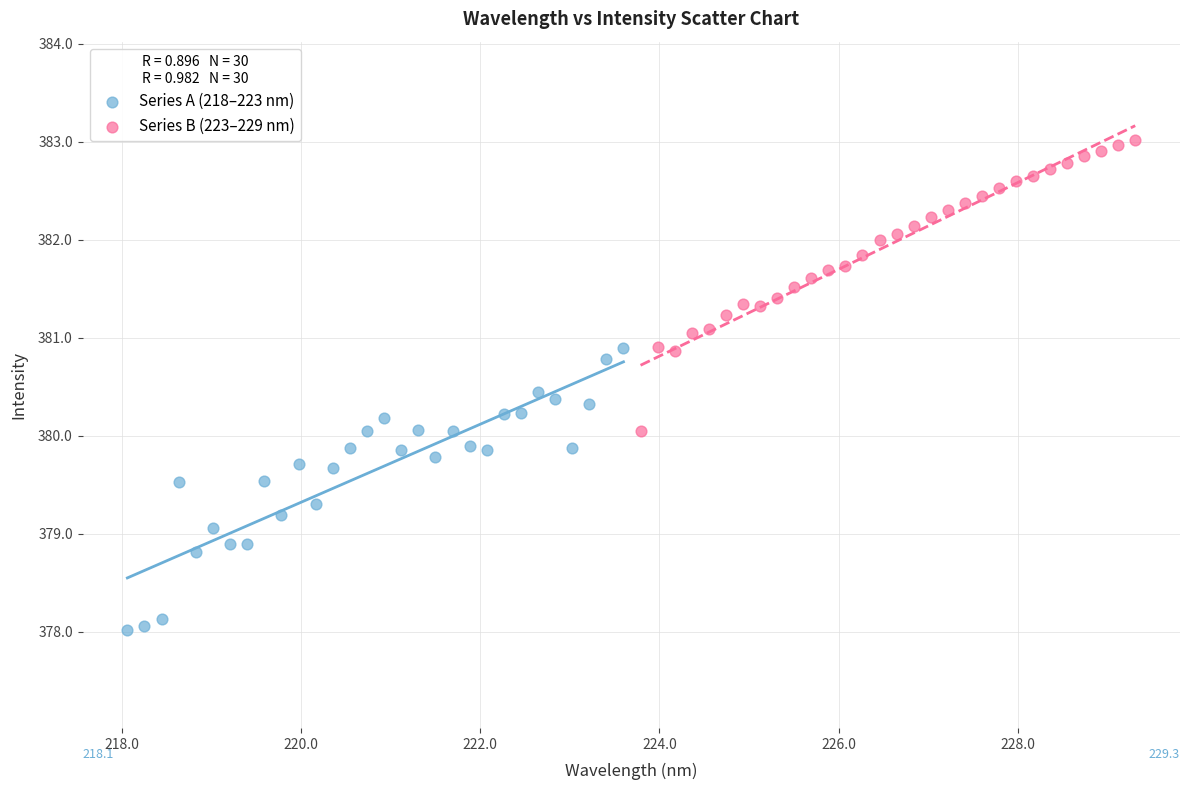

Which series reaches the maximum Y coordinate?

Series B (223–229 nm)